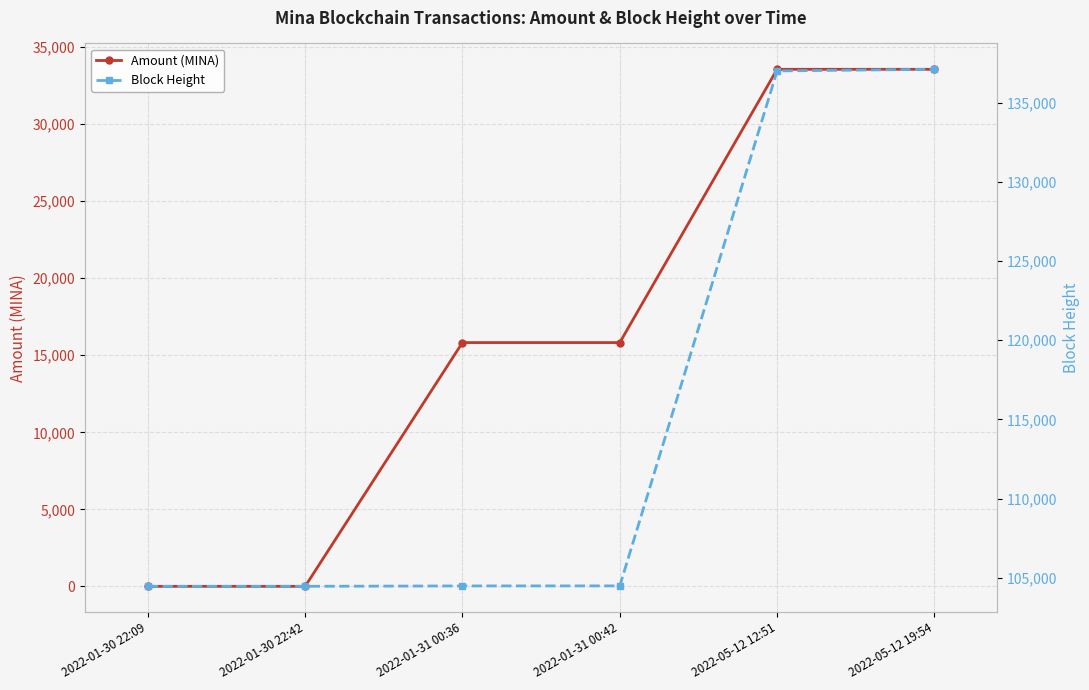

At how many categories does at least one series exceed 112248?

2